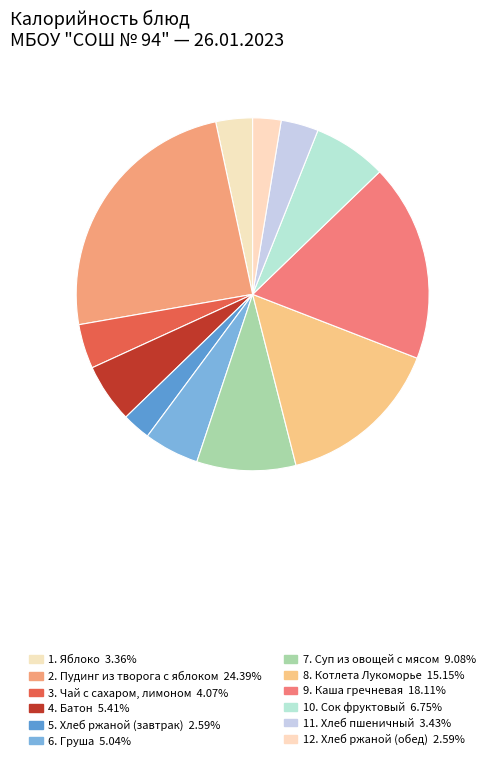

How many segments does this pie chart have?

12